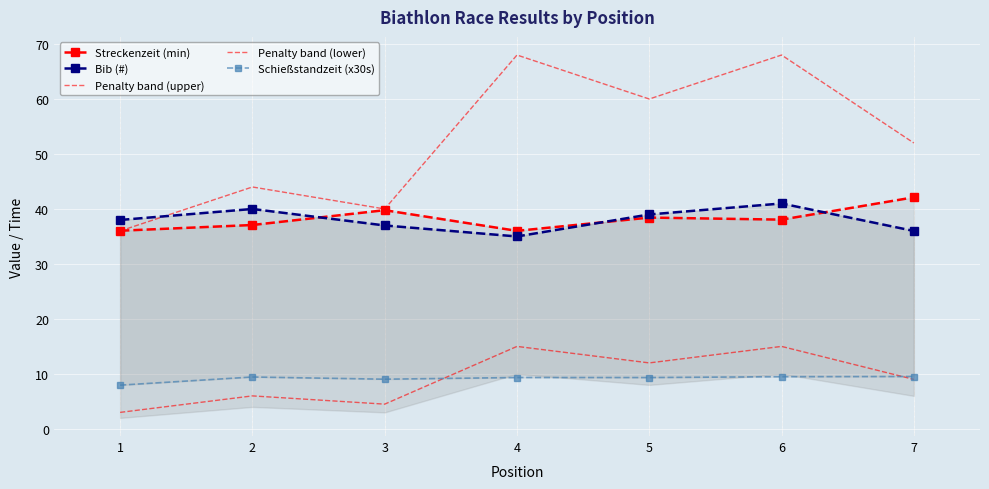

The Bib (#) series shows 37.0 at 3. True or false?

True